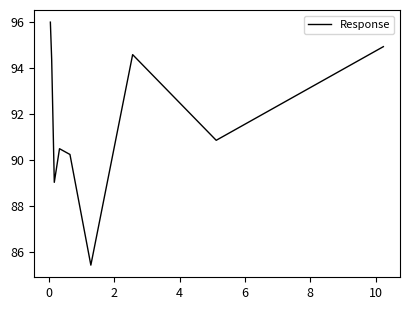

What is the smallest value displayed?

85.4